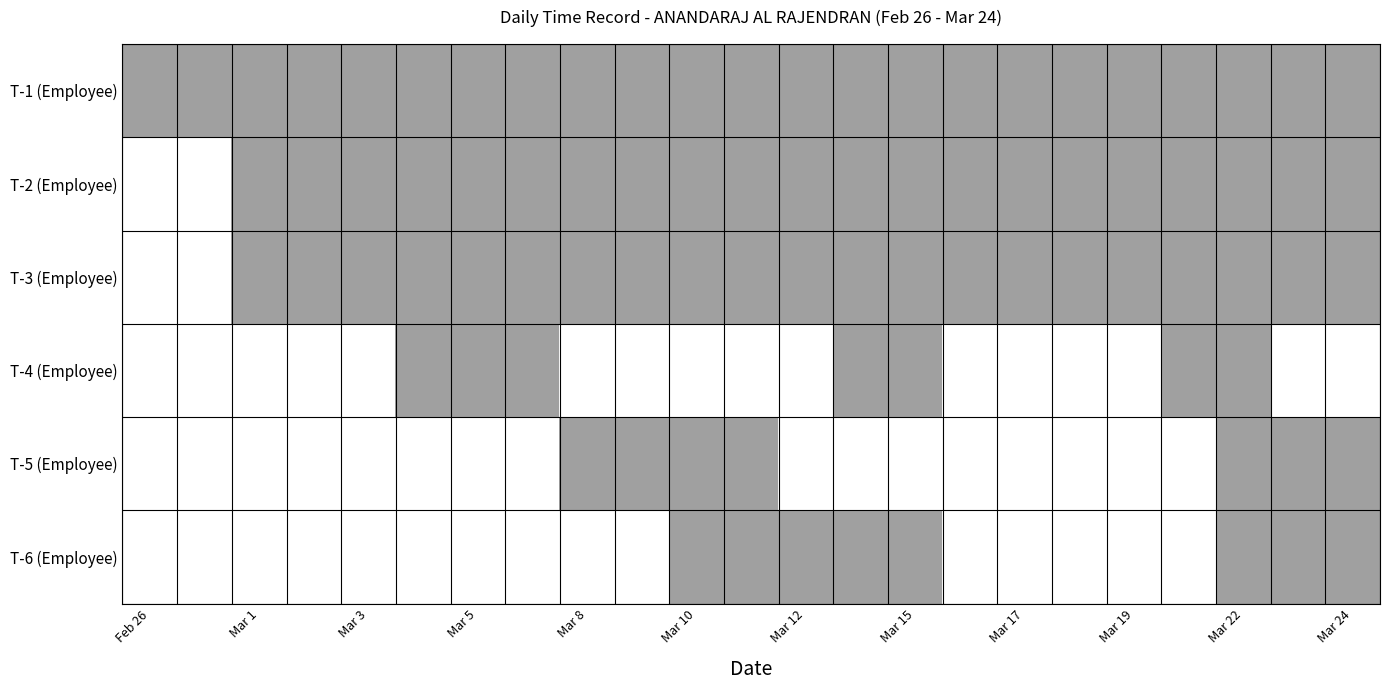

Which series has the largest total across all categories?

T-1 (Employee)